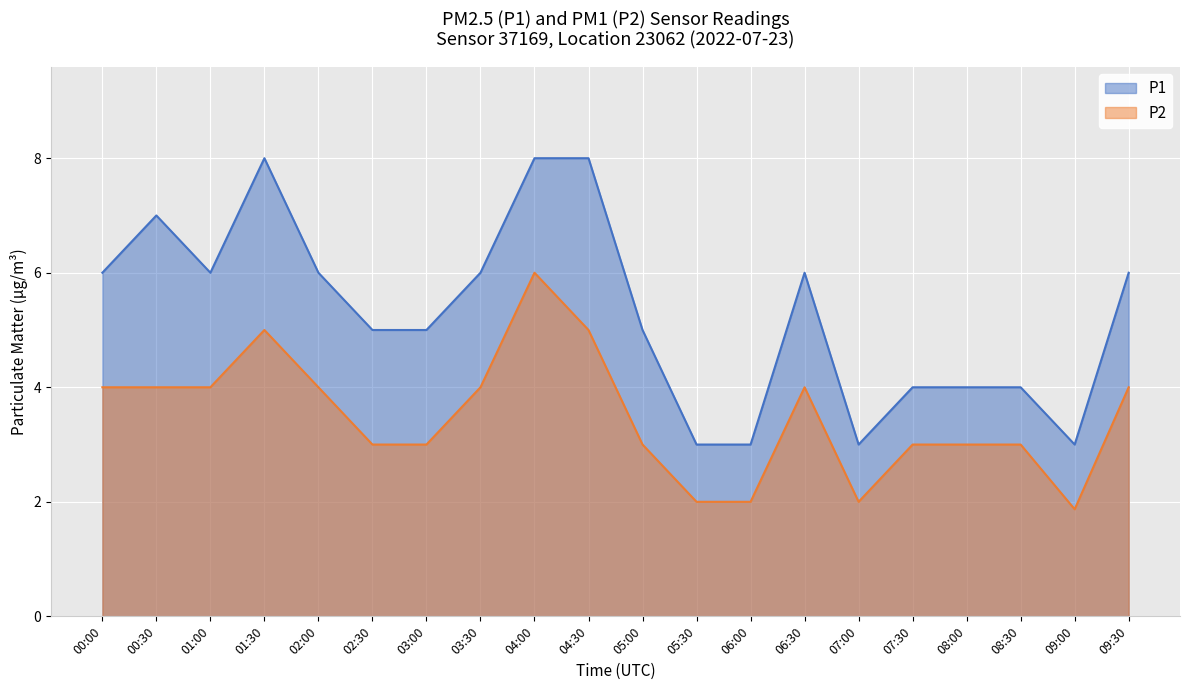

What is the average value of the P1 series?

5.3